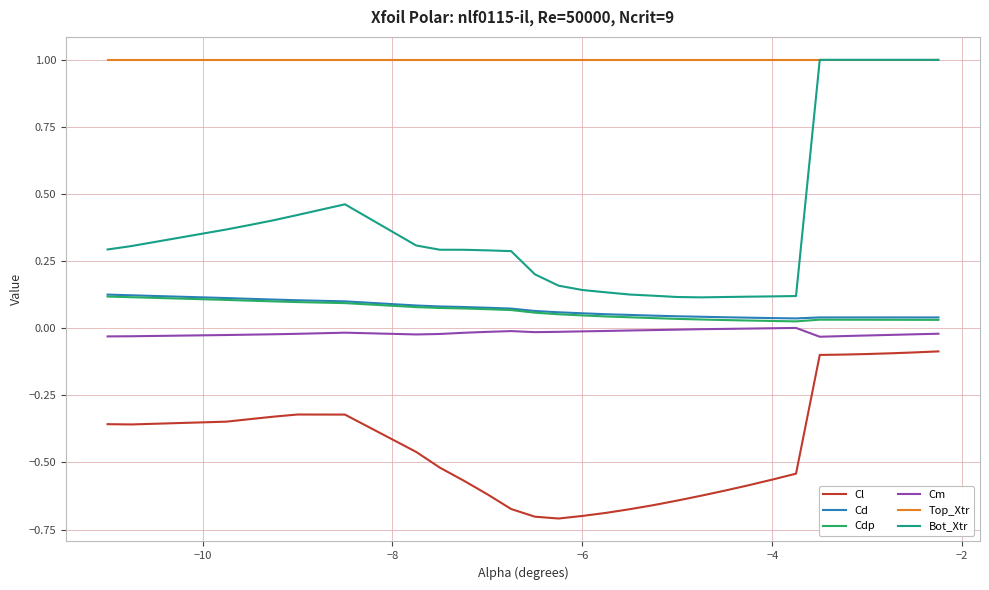

Which series has the largest total across all categories?

Top_Xtr